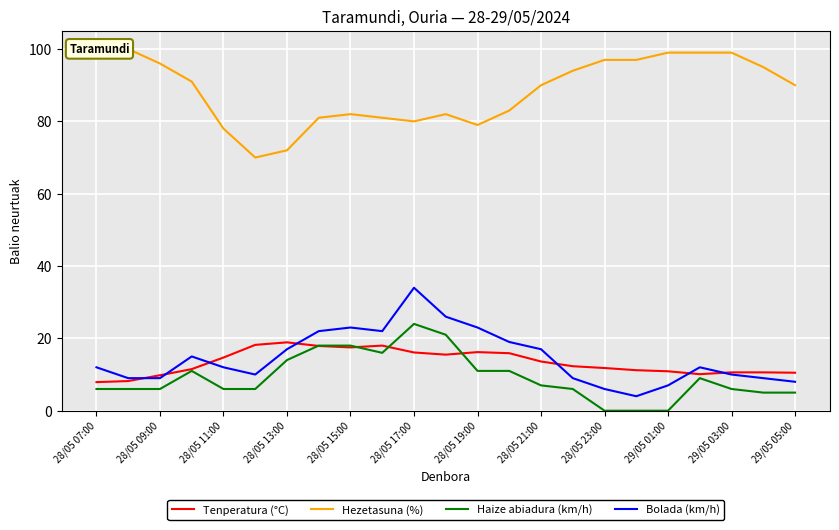

True or false: Bolada (km/h) and Haize abiadura (km/h) intersect in this chart.

False